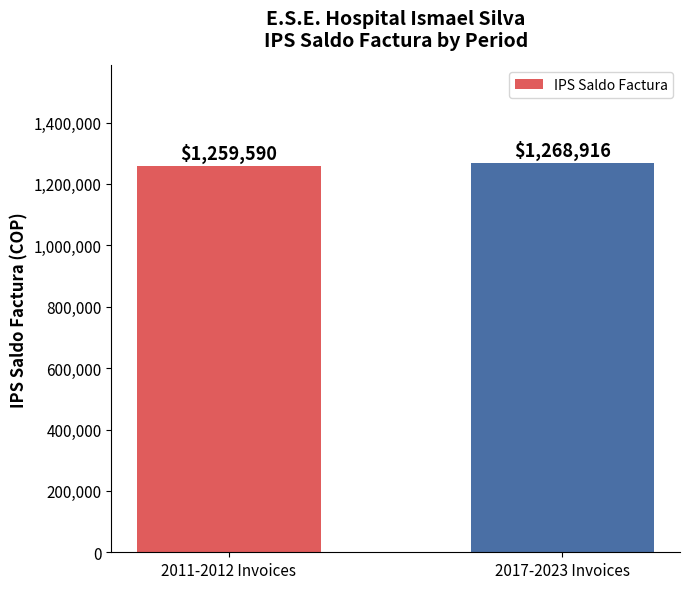

What is the ratio of the value at 2011-2012 Invoices to the value at 2017-2023 Invoices?

1.0